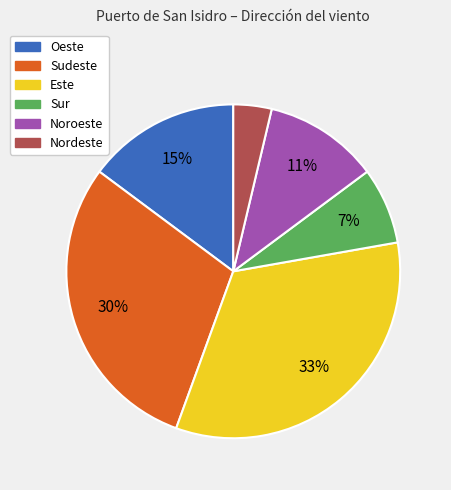

Is Sur the majority of the pie?

No